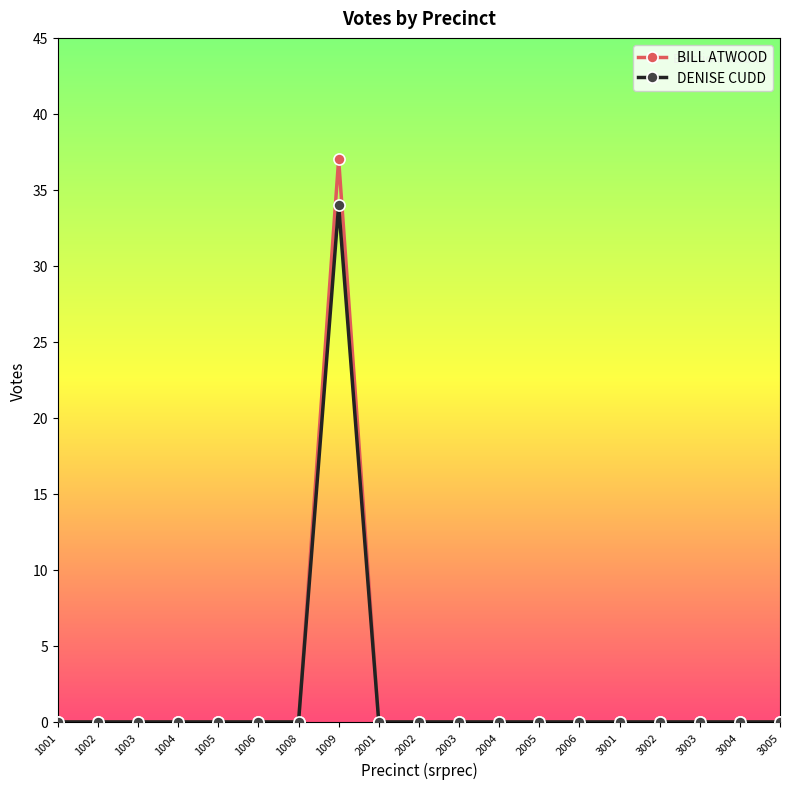

The DENISE CUDD series shows -21 at 2005. True or false?

False